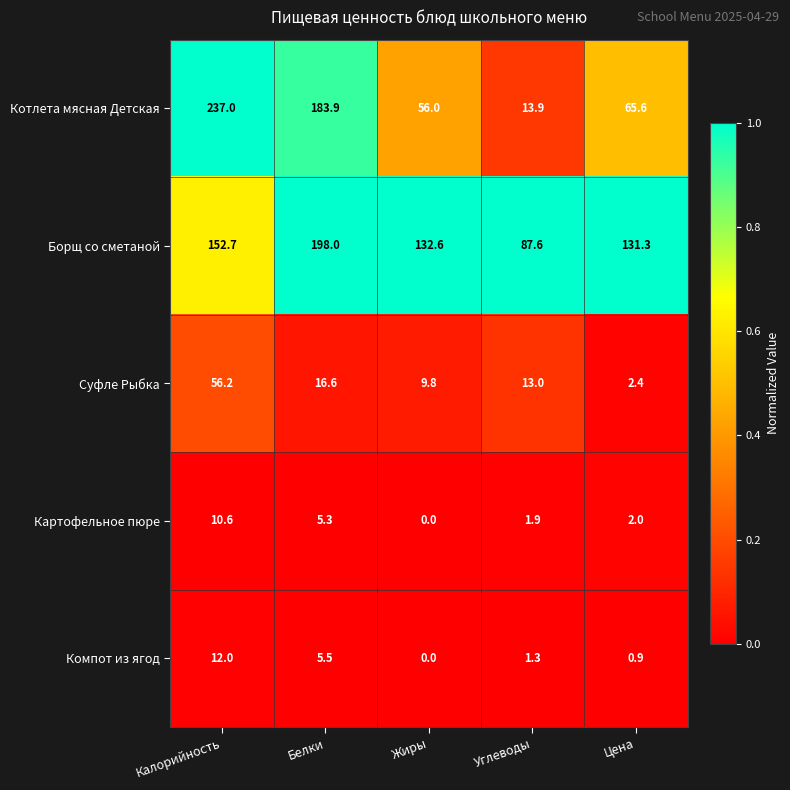

Is it true that Борщ со сметаной equals 87.6 at Углеводы?

True